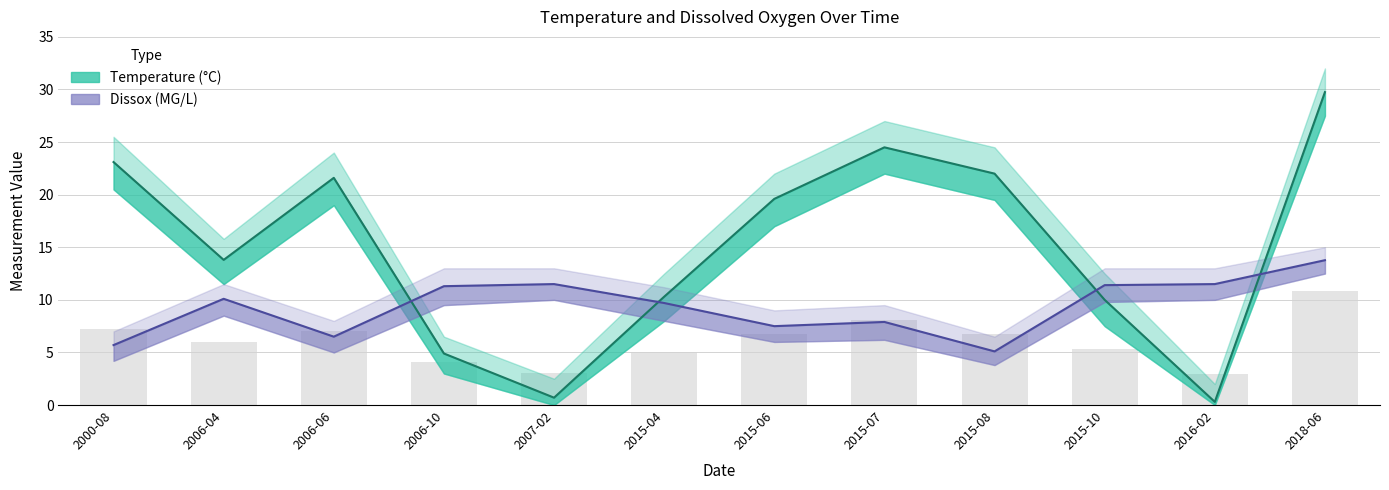

What is the average value of the Dissox (MG/L) series?

9.3